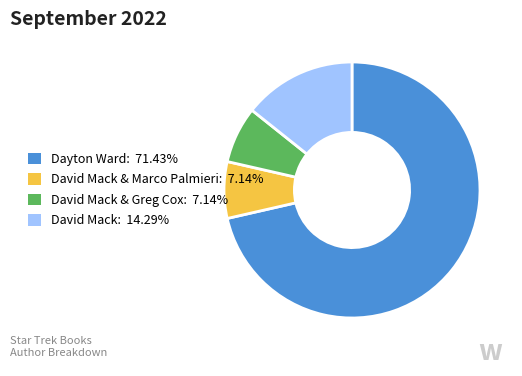

Is there a majority slice in this chart?

Yes